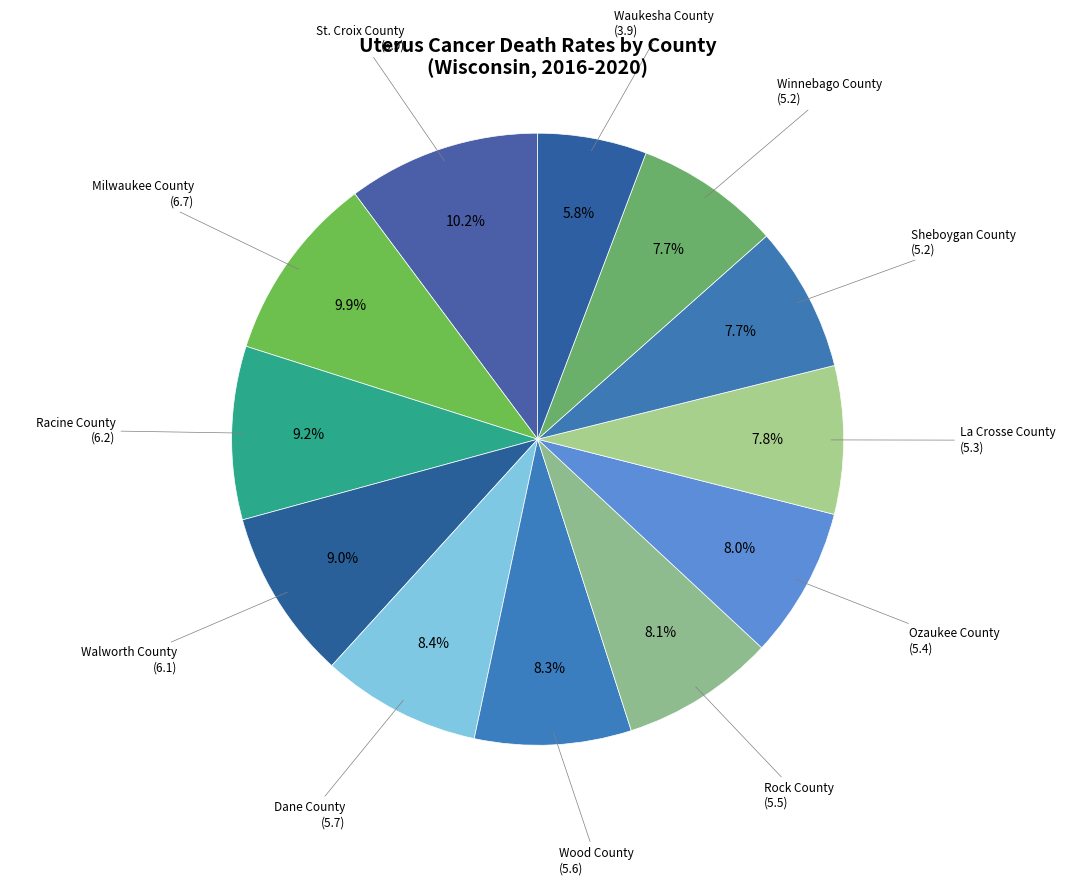

How many slices are in this pie chart?

12